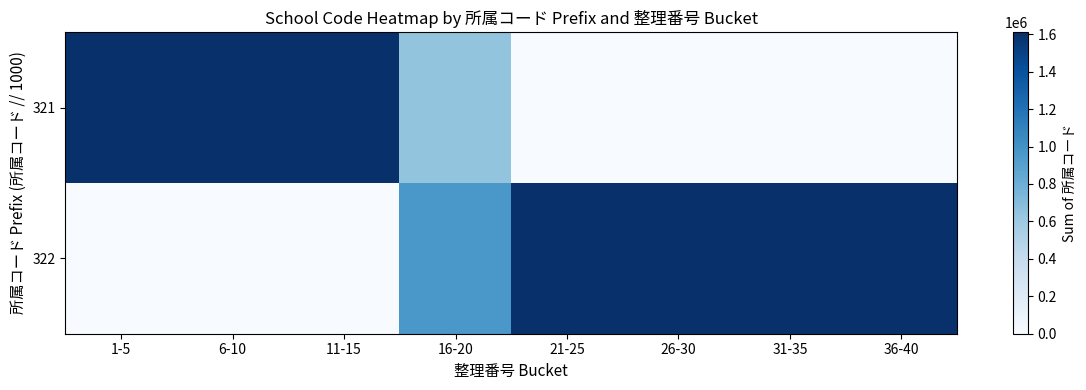

Reading right to left, list all the values displayed in this chart.

321: 36-40=0	31-35=0	26-30=0	21-25=0	16-20=642089	11-15=1605212	6-10=1605160	1-5=1605047
322: 36-40=1610279	31-35=1610190	26-30=1610260	21-25=1610175	16-20=966029	11-15=0	6-10=0	1-5=0